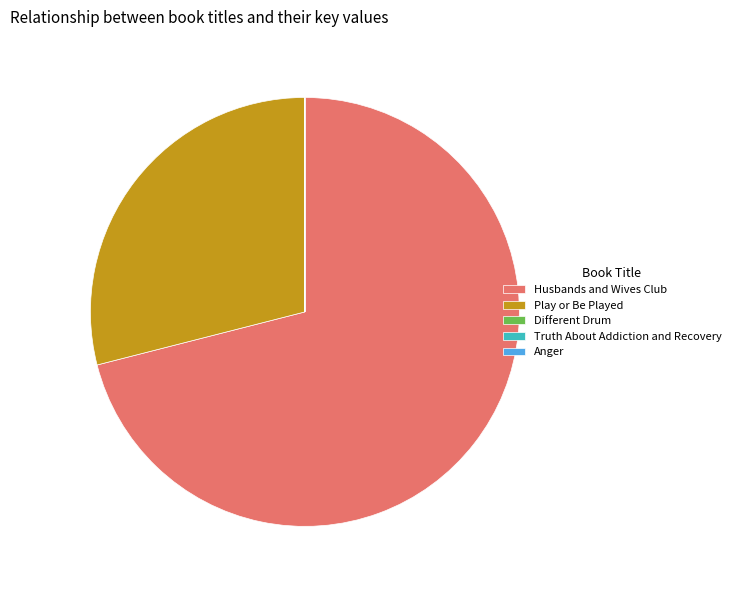

Is there a majority slice in this chart?

Yes